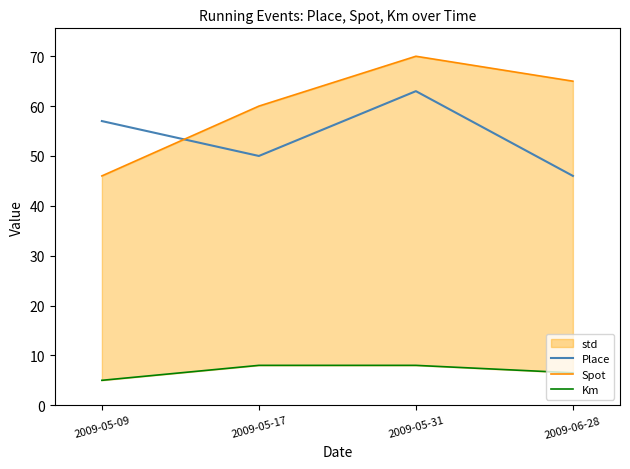

What is the total value across all series at 2009-05-09?

108.0